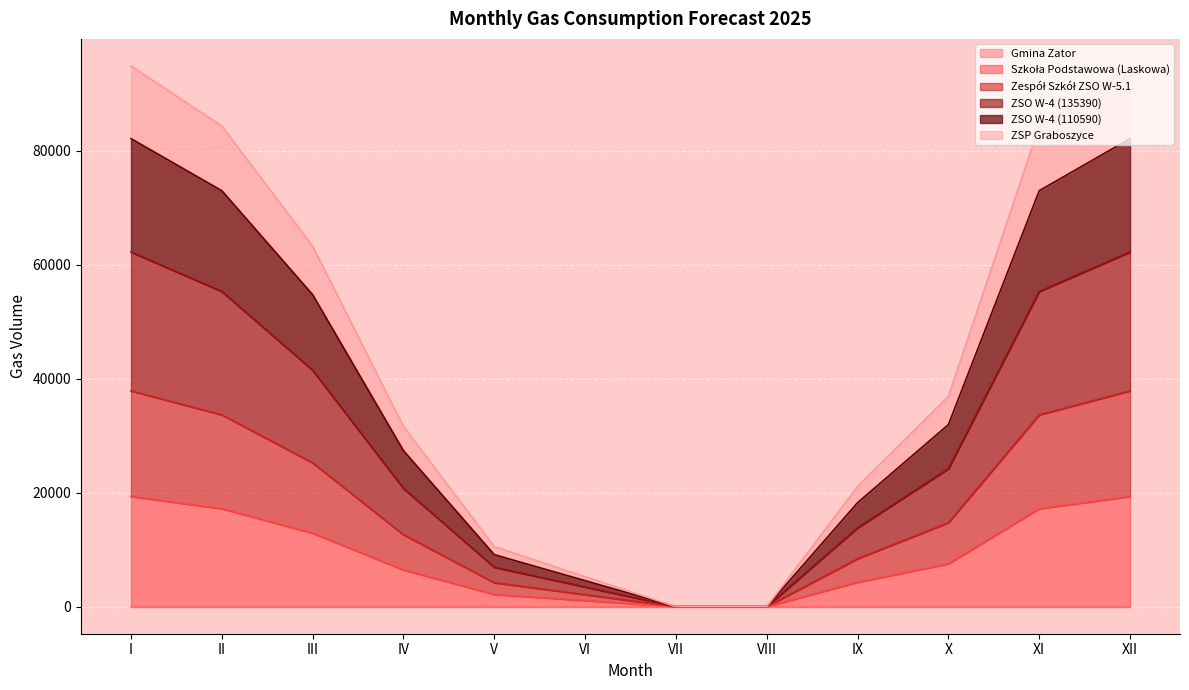

Does the chart display data point markers on the line(s)?

No